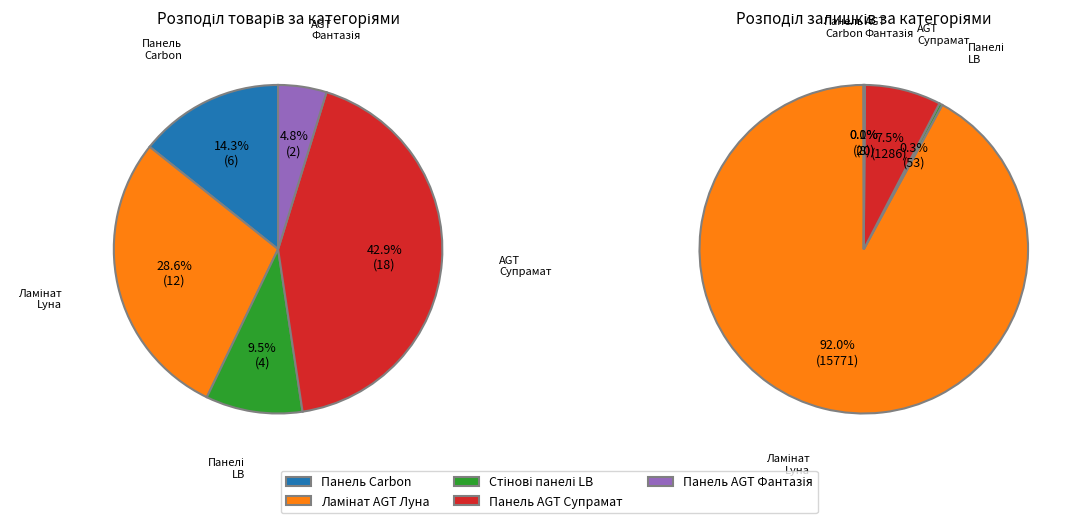

Combined, do Панель Carbon and Панель AGT Супрамат account for over 50%?

Yes